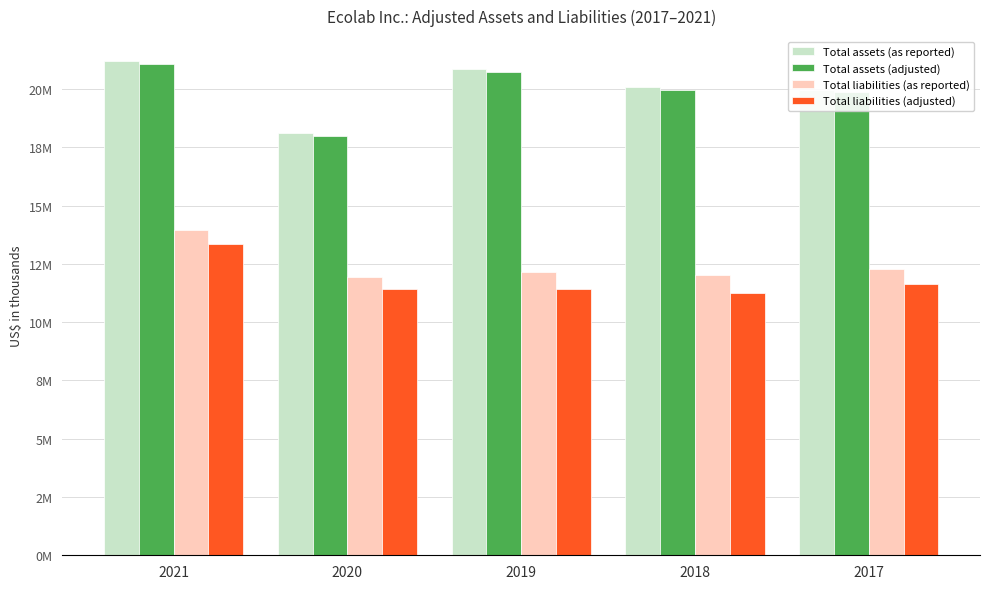

Does the chart contain any negative values?

No